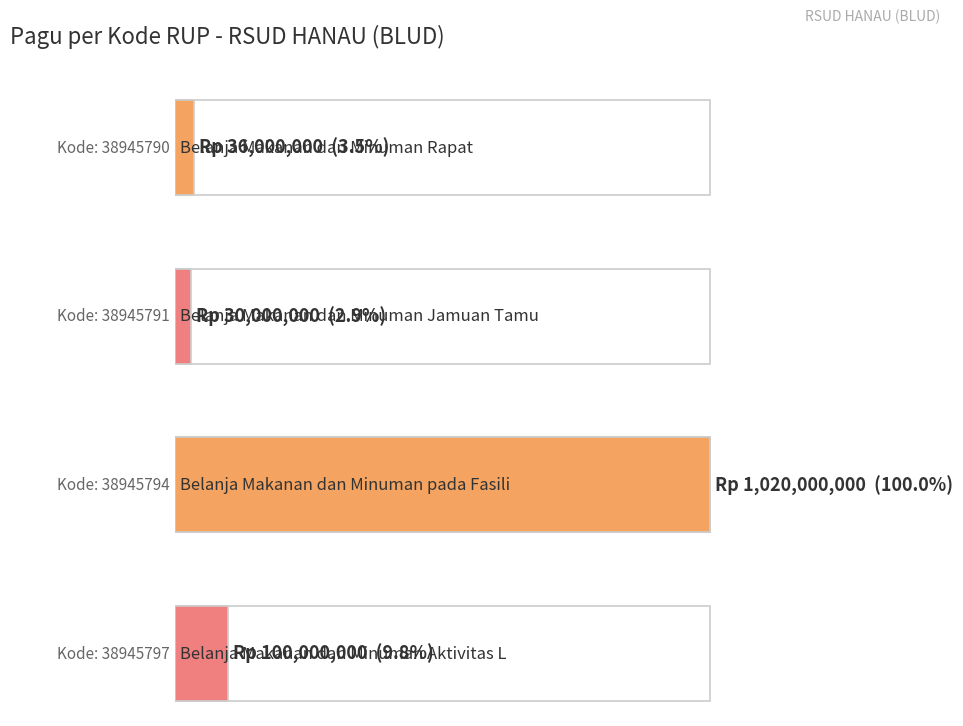

What is the value of the 4th bar from the left?

100000000